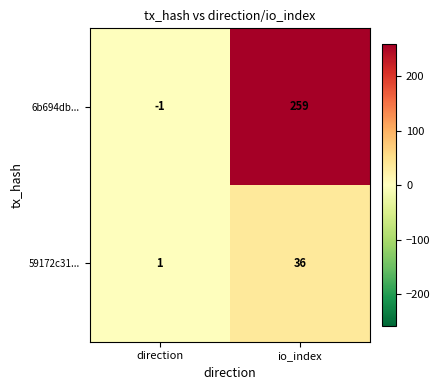

At which category does the chart reach its peak across all series?

io_index